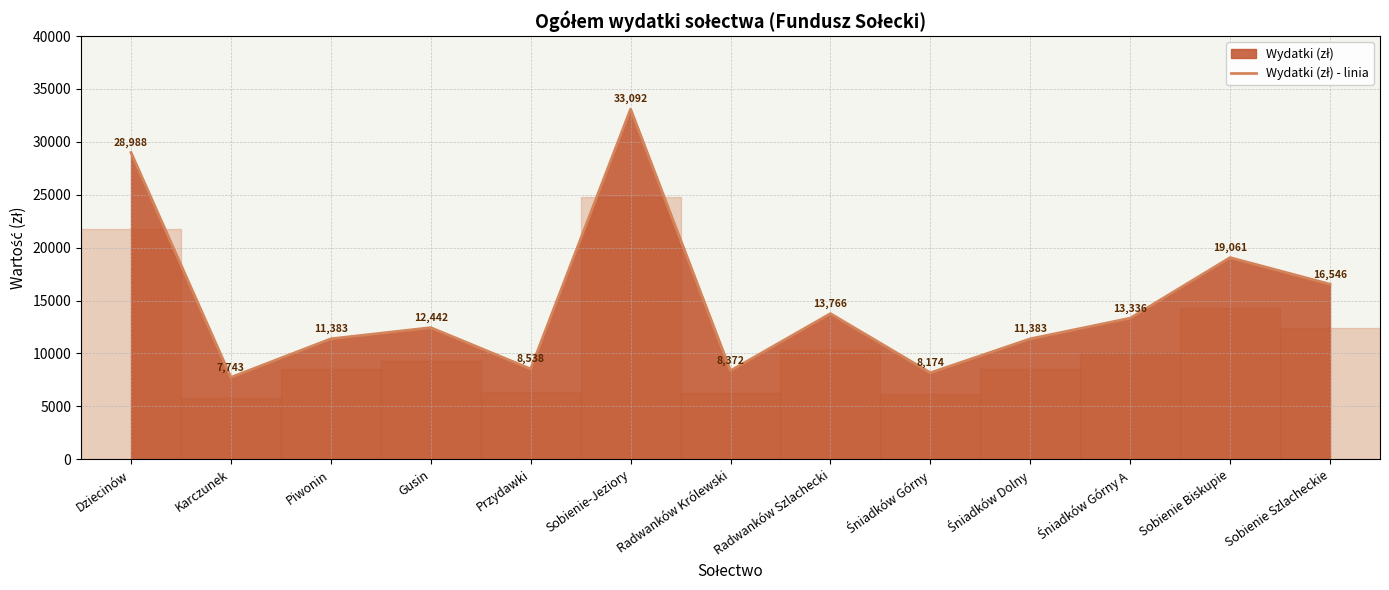

Where is the first local minimum?

Karczunek